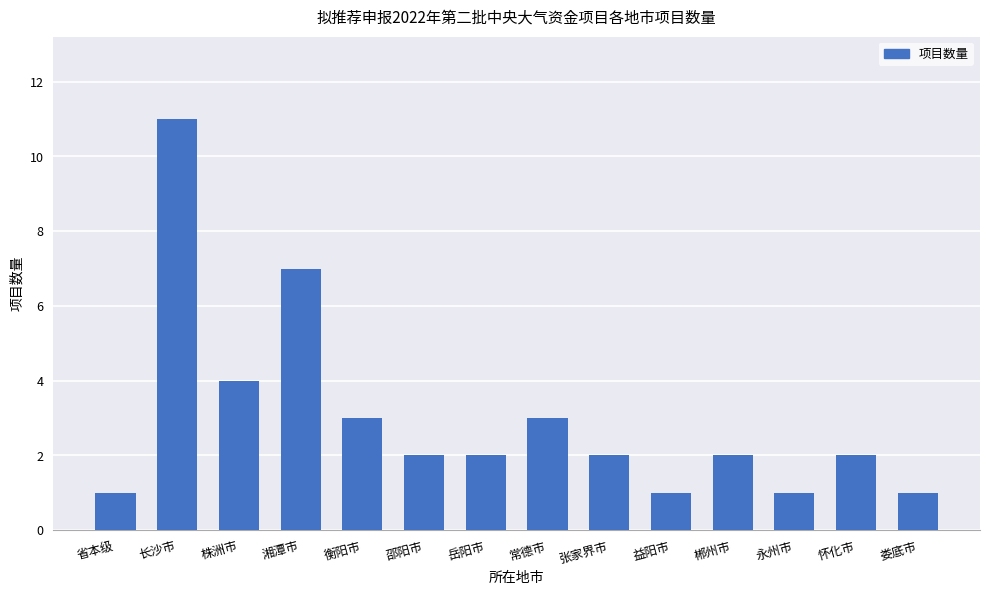

At which label is the value closest to 6?

湘潭市